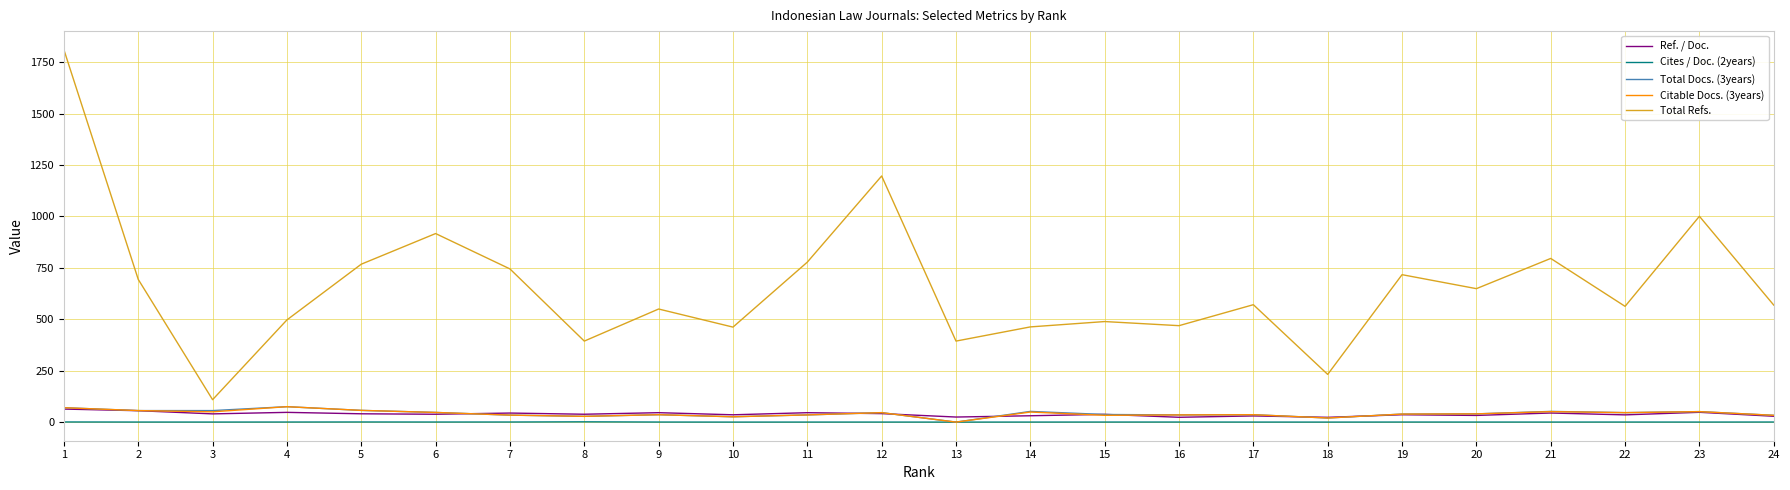

Which series has the largest range (max minus min)?

Total Refs.